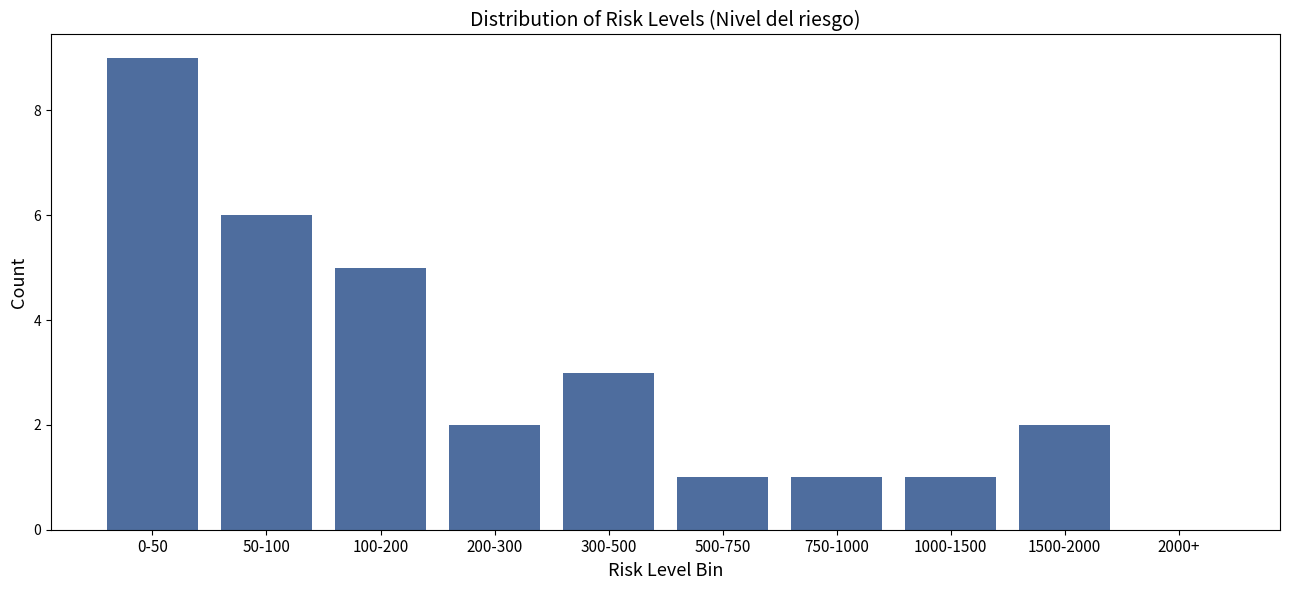

Reading left to right, what are all the values shown in this chart?

0-50=9	50-100=6	100-200=5	200-300=2	300-500=3	500-750=1	750-1000=1	1000-1500=1	1500-2000=2	2000+=0